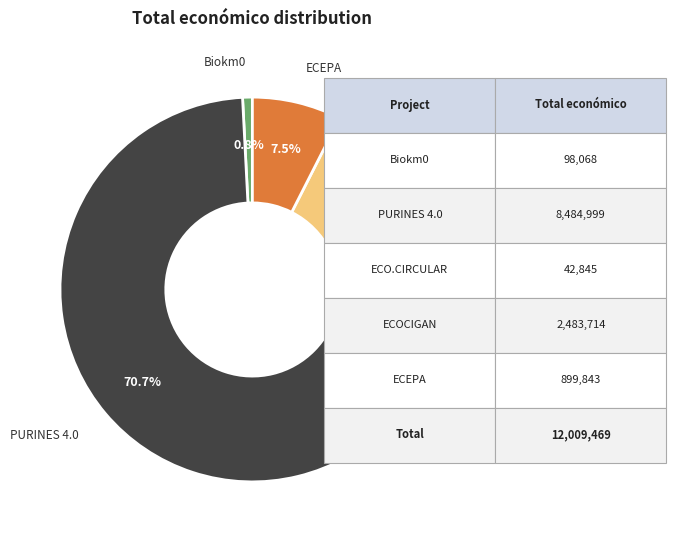

To the nearest percent, what is the difference between the largest and smallest slice percentages?

70%